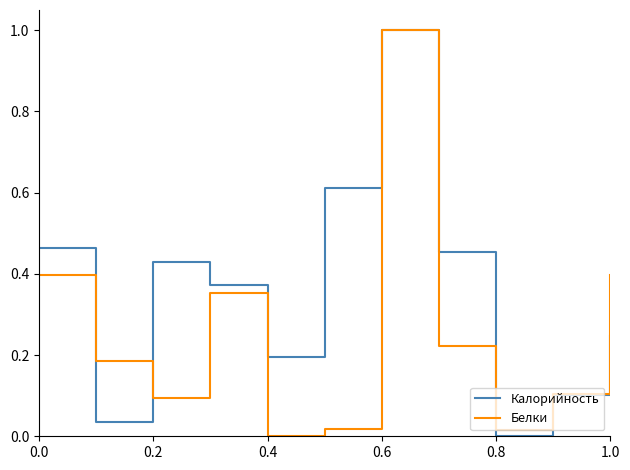

Which series has the largest total across all categories?

Калорийность